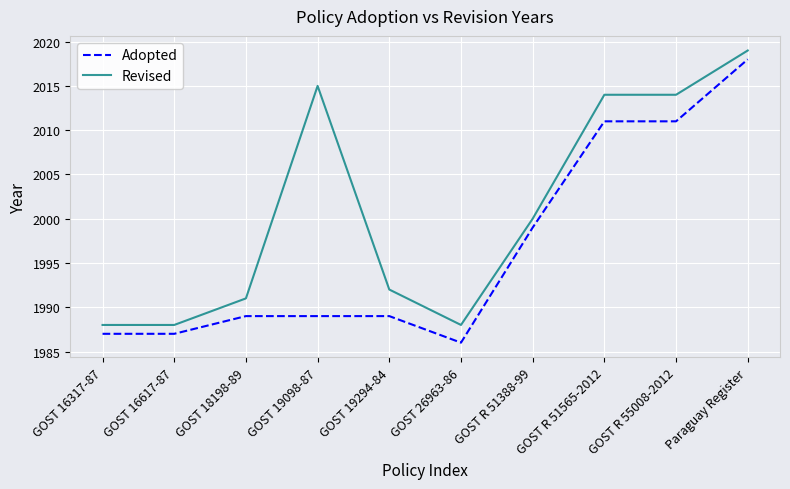

What position from the right is GOST 16317-87?

10